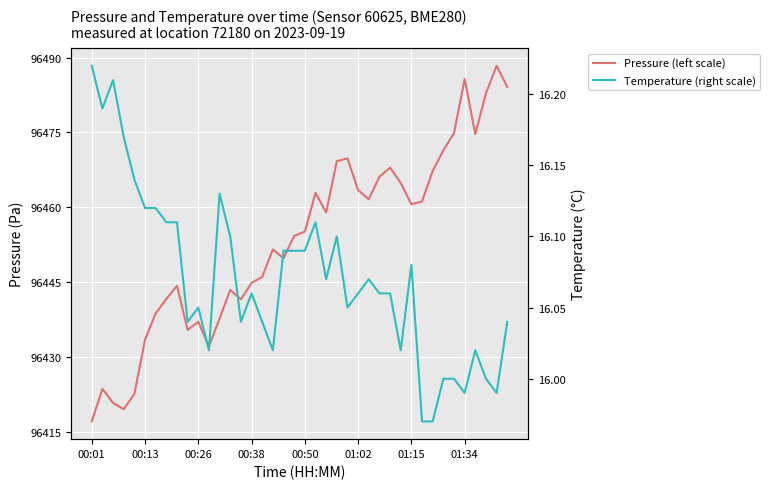

Between 8 and 19, which is larger?

19